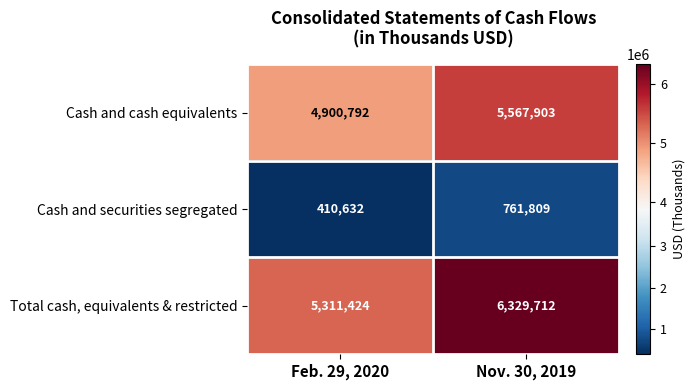

What is the difference between the Cash and cash equivalents values at Feb. 29, 2020 and Nov. 30, 2019?

667111